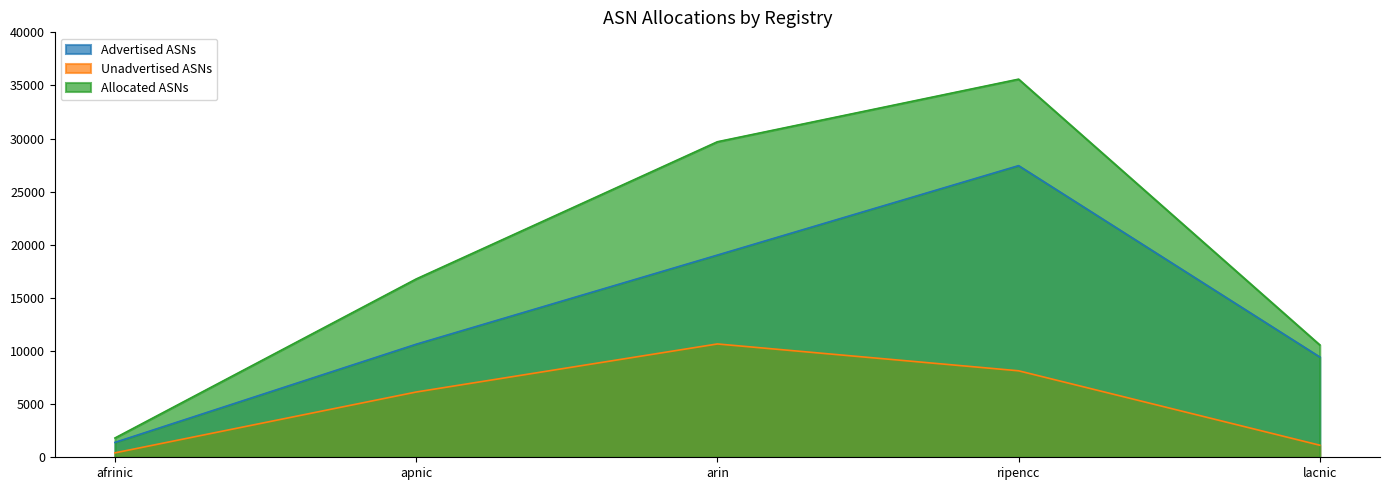

What is the minimum value shown in the chart?

416